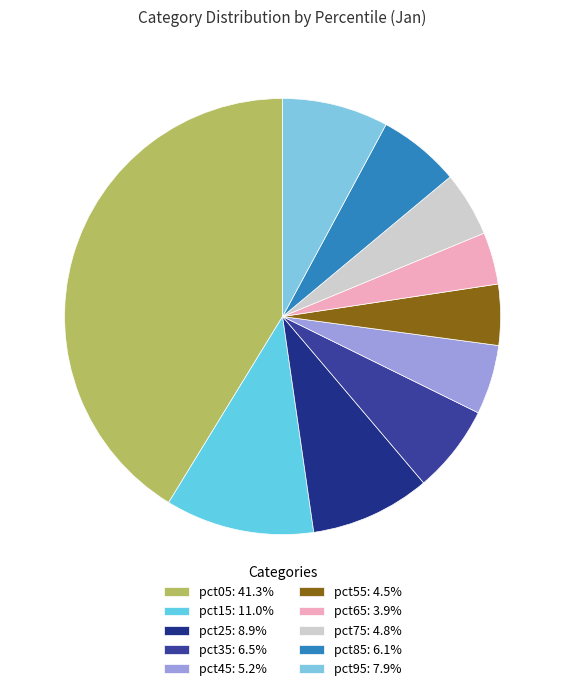

Is there any slice that represents more than half of the pie?

No